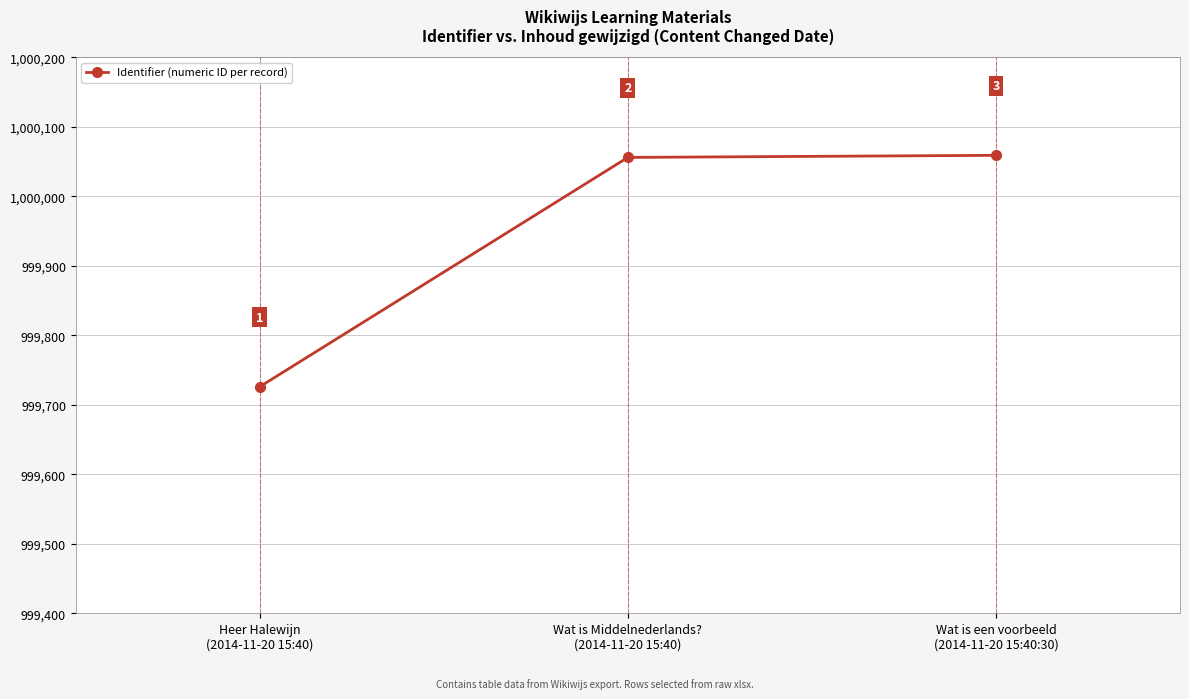

How many lines are shown in the chart?

1